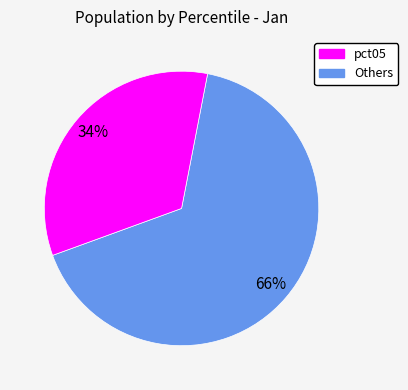

To the nearest percent, what is the average slice percentage?

50%